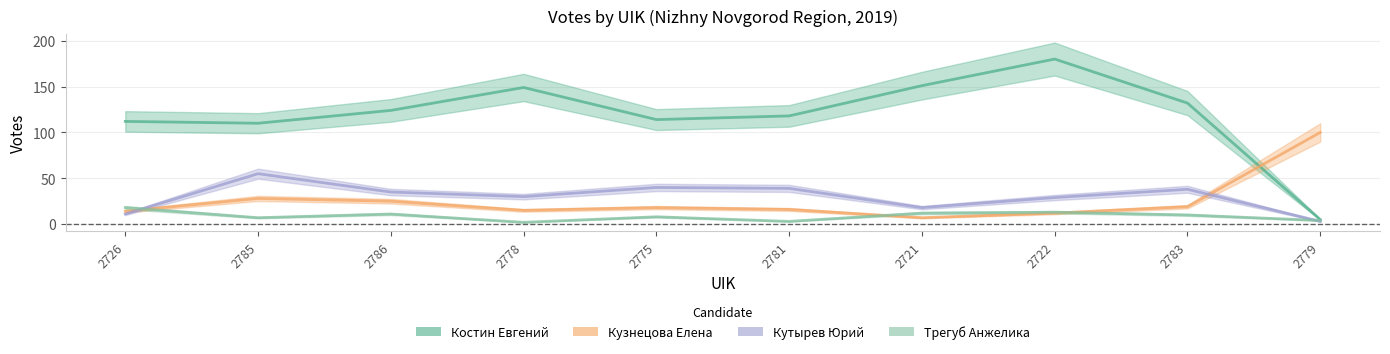

At which category does the chart reach its minimum across all series?

2778